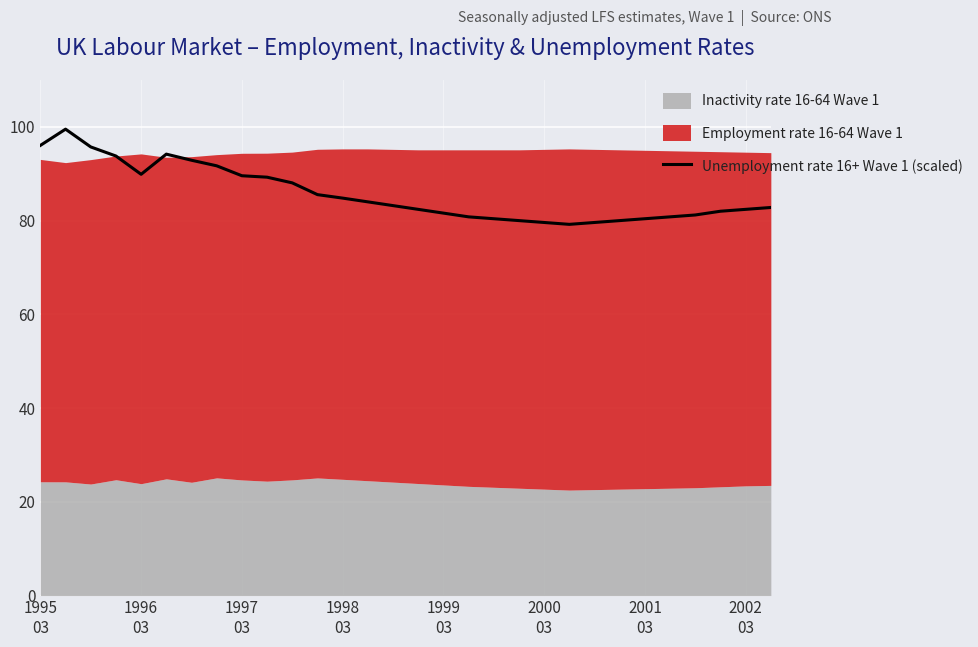

What is the highest value of the Unemployment rate 16+ Wave 1 (scaled) series?

99.5